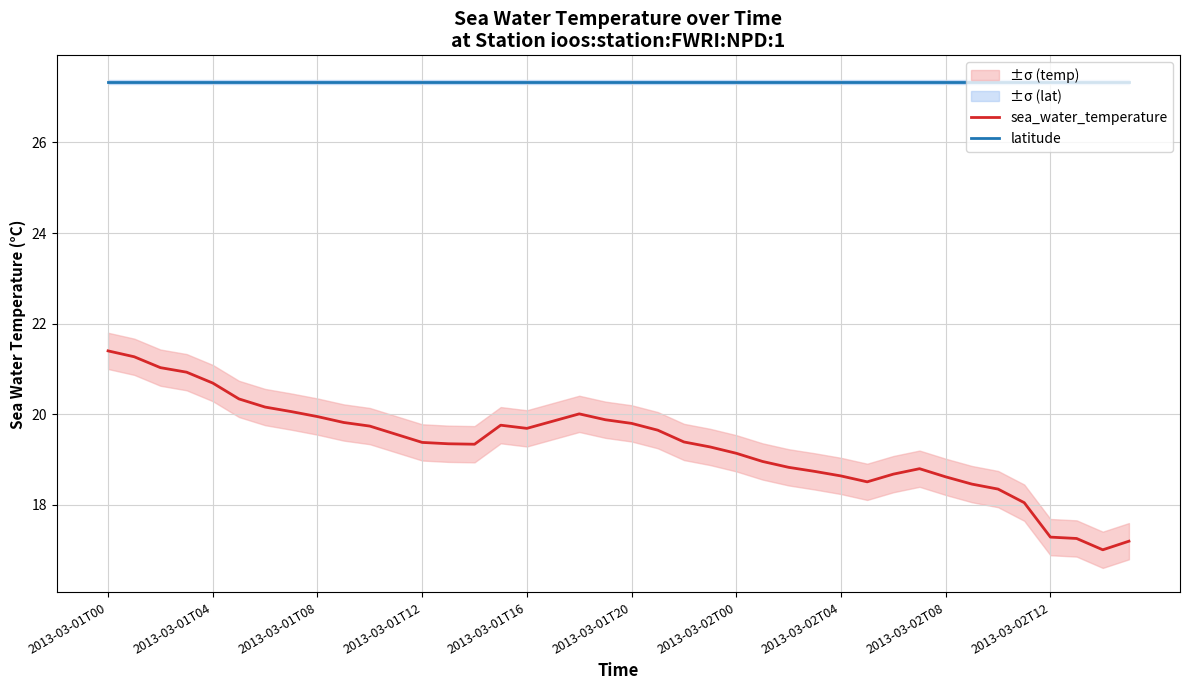

True or false: latitude and sea_water_temperature cross at least once.

False